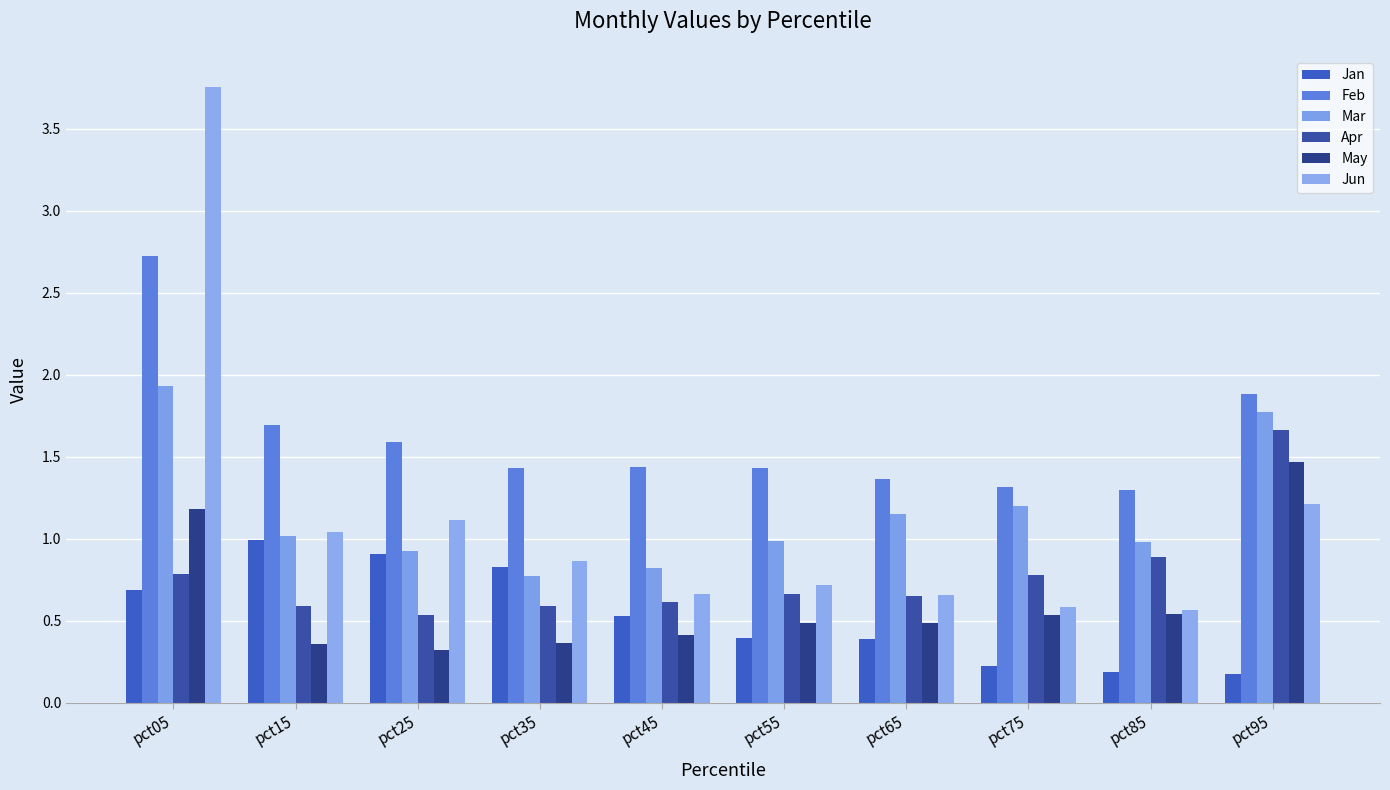

The May series shows 0.5 at pct55. True or false?

True